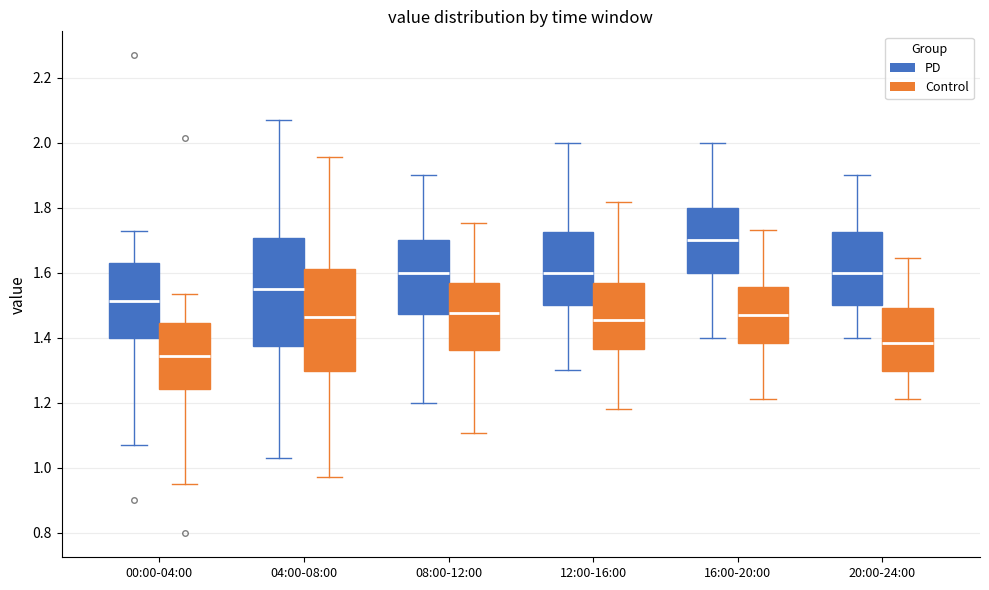

Where does the lower whisker of the box for 04:00-08:00 (Control) end on the y-axis? The values are not printed on the chart, so give them approximately, as read against the axis.

0.98